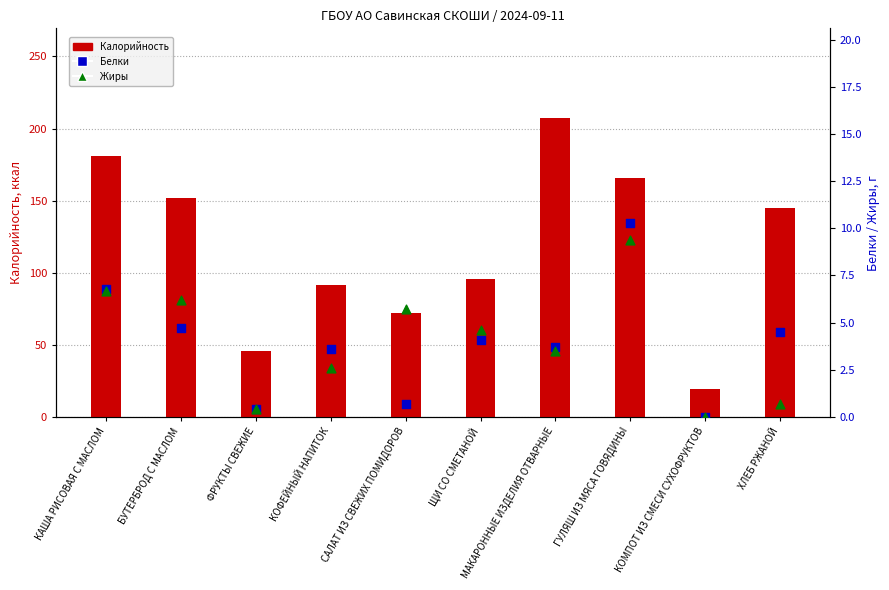

Is the value of Белки at КОФЕЙНЫЙ НАПИТОК greater than the value of Калорийность at БУТЕРБРОД С МАСЛОМ?

No